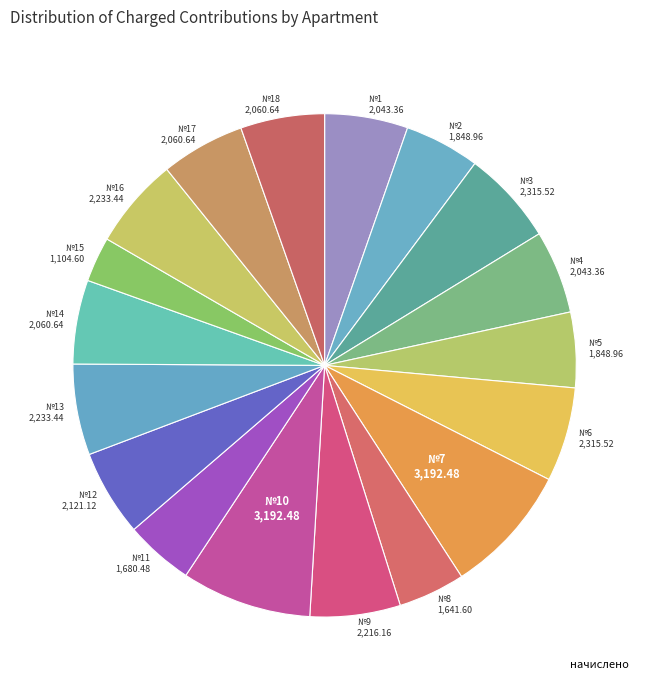

How many slices are in this pie chart?

18